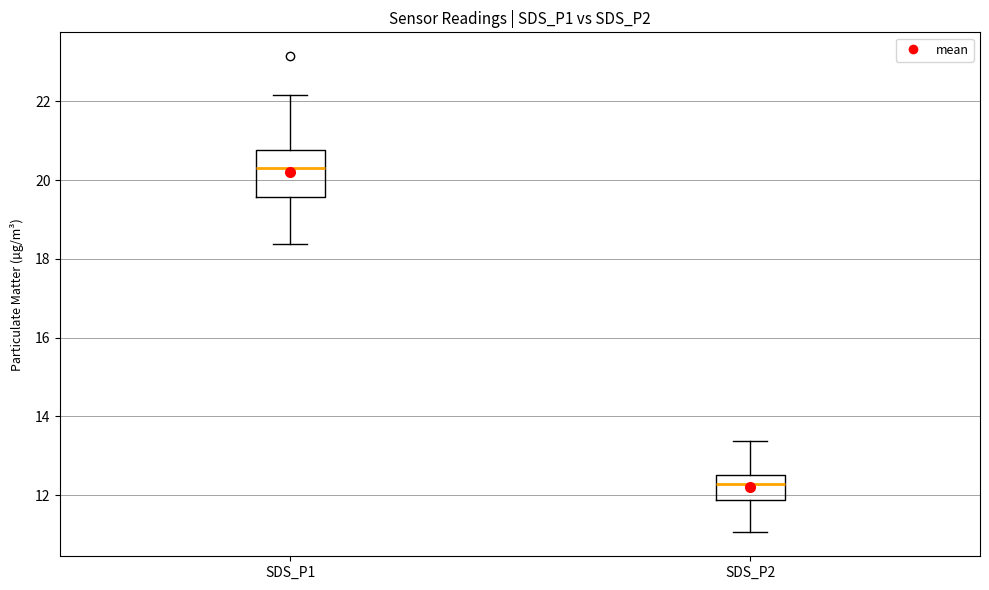

Which box has the highest median line?

SDS_P1